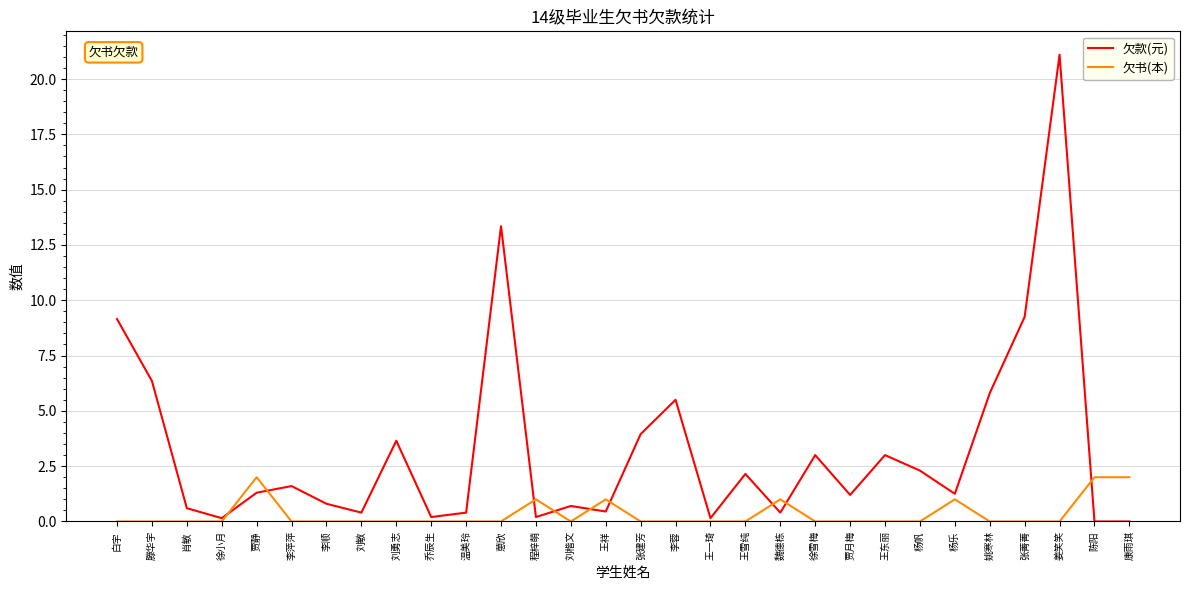

Does the chart have visible grid lines?

Yes